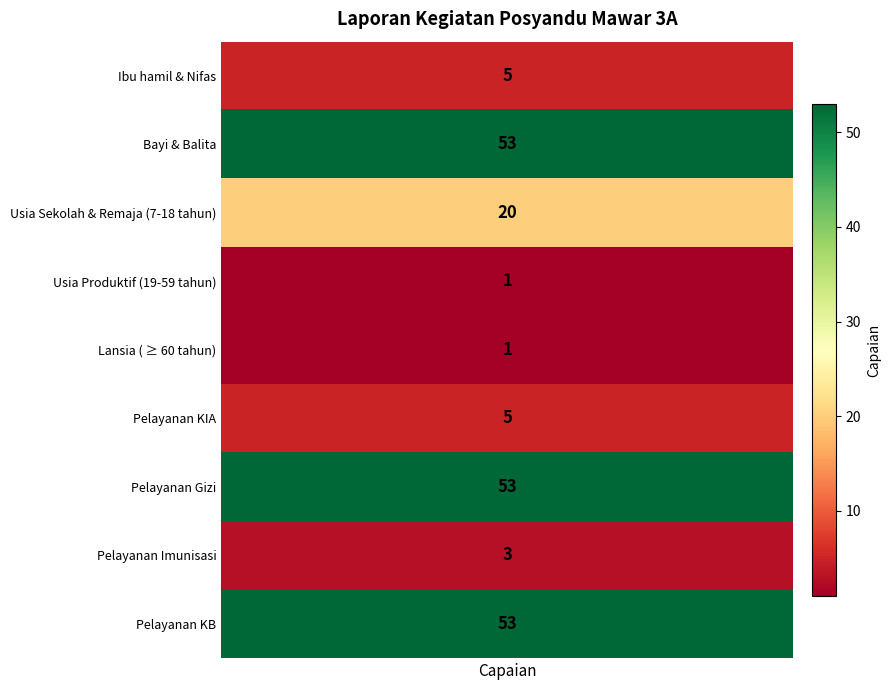

What is the ratio of the value at Usia Produktif (19-59 tahun) to the value at Pelayanan KIA?

0.2